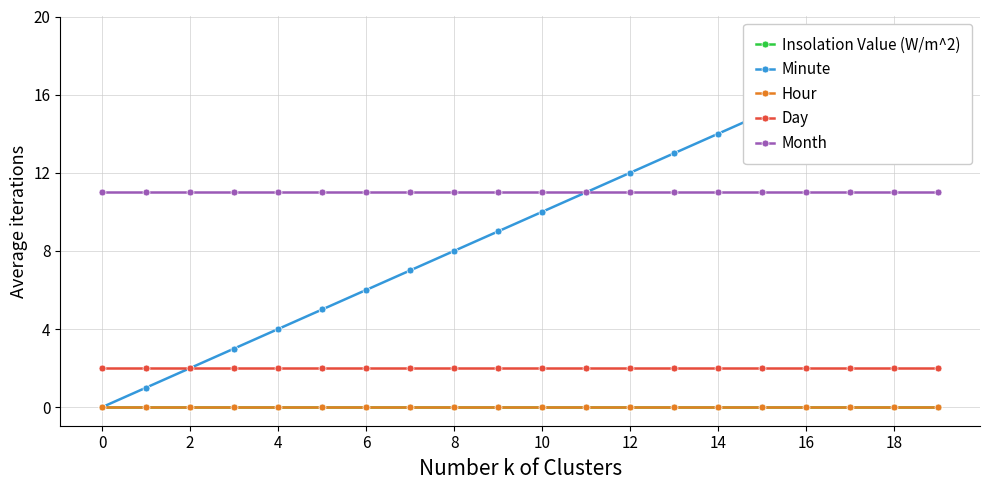

Is it true that Month equals 3 at 16?

False